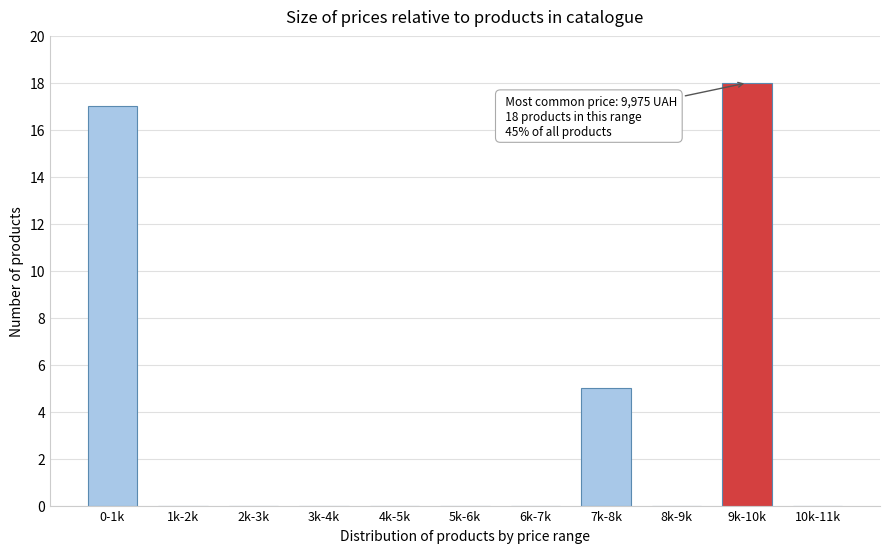

Reading left to right, what are all the values shown in this chart?

0-1k=17	1k-2k=0	2k-3k=0	3k-4k=0	4k-5k=0	5k-6k=0	6k-7k=0	7k-8k=5	8k-9k=0	9k-10k=18	10k-11k=0